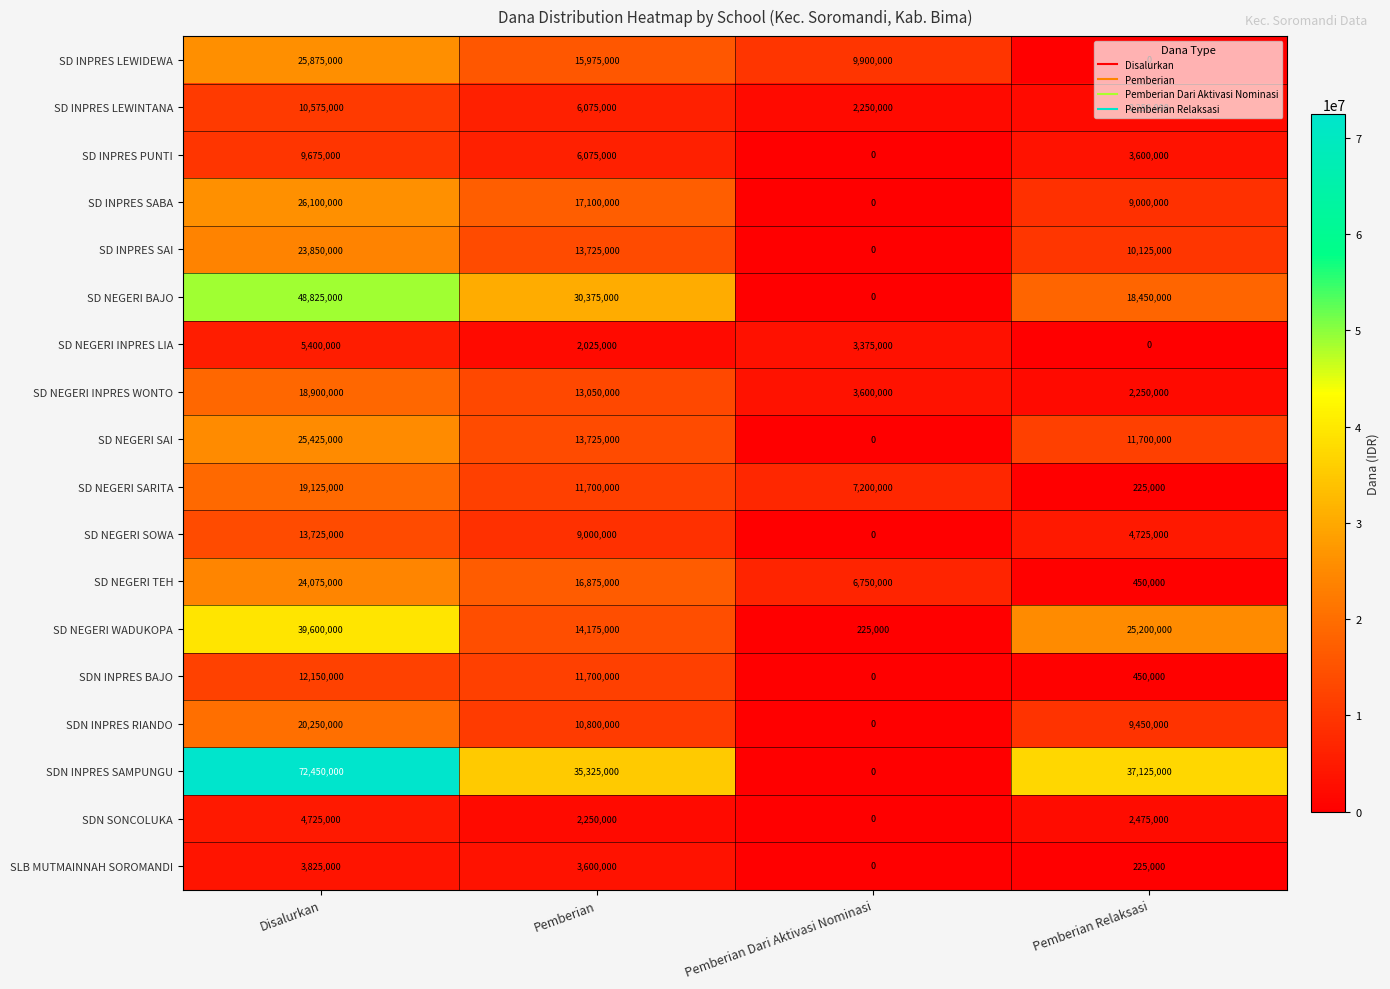

Which series has the largest total across all categories?

SDN INPRES SAMPUNGU